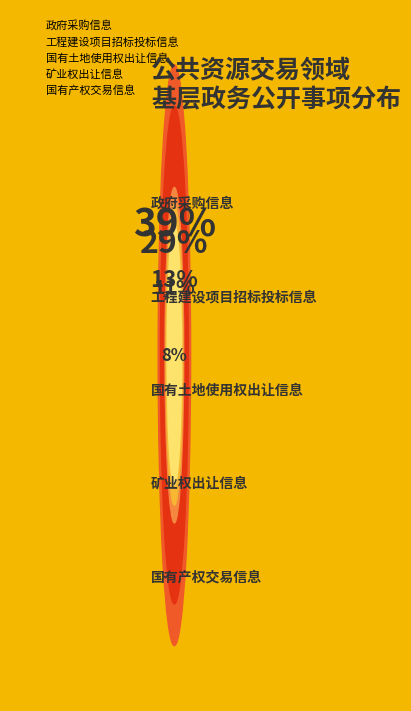

Rank the categories by value from highest to lowest.

政府采购信息, 工程建设项目招标投标信息, 国有土地使用权出让信息, 矿业权出让信息, 国有产权交易信息